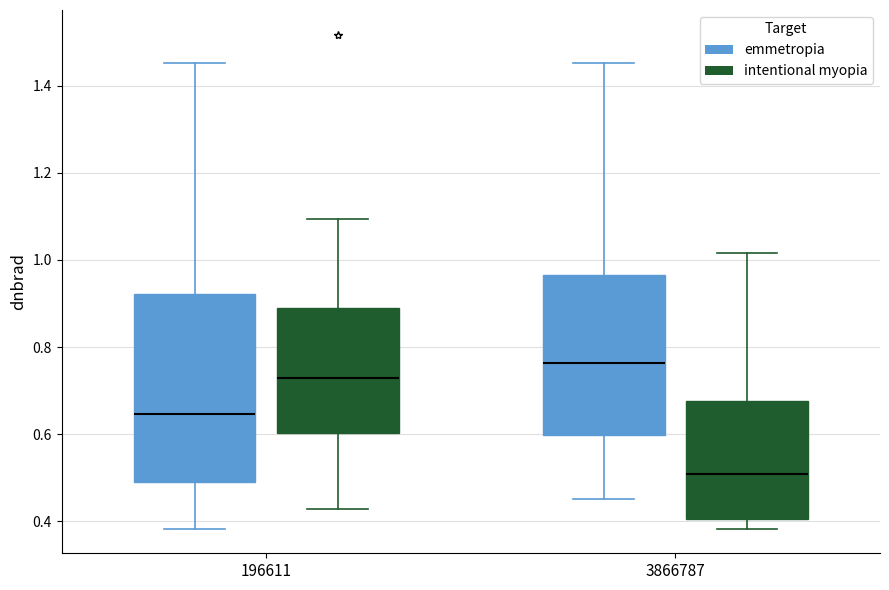

Which box has the lowest median line?

3866787 (intentional myopia)